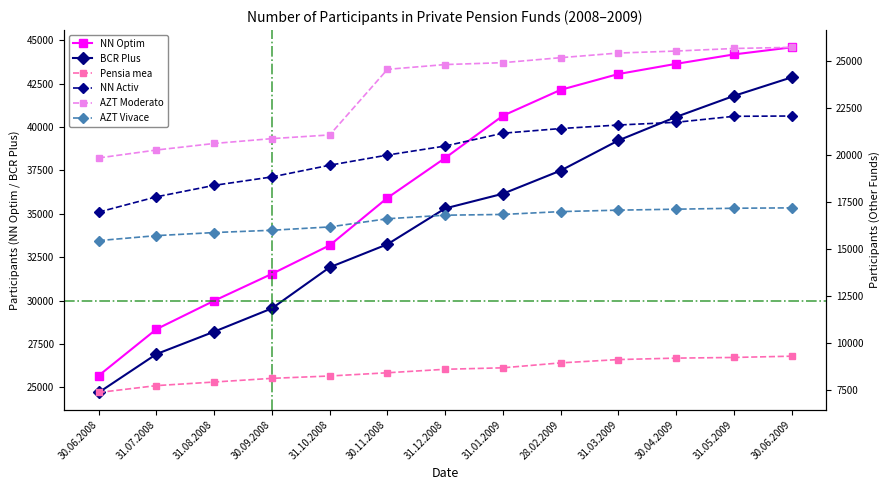

Reading left to right, list all the values displayed in this chart.

NN Optim: 30.06.2008=25686	31.07.2008=28360	31.08.2008=29997	30.09.2008=31544	31.10.2008=33187	30.11.2008=35921	31.12.2008=38217	31.01.2009=40650	28.02.2009=42140	31.03.2009=43051	30.04.2009=43638	31.05.2009=44179	30.06.2009=44587
BCR Plus: 30.06.2008=24712	31.07.2008=26925	31.08.2008=28215	30.09.2008=29557	31.10.2008=31922	30.11.2008=33248	31.12.2008=35312	31.01.2009=36157	28.02.2009=37491	31.03.2009=39227	30.04.2009=40582	31.05.2009=41791	30.06.2009=42859
Pensia mea: 30.06.2008=7372	31.07.2008=7737	31.08.2008=7928	30.09.2008=8123	31.10.2008=8248	30.11.2008=8420	31.12.2008=8605	31.01.2009=8683	28.02.2009=8945	31.03.2009=9121	30.04.2009=9198	31.05.2009=9233	30.06.2009=9301
NN Activ: 30.06.2008=16959	31.07.2008=17770	31.08.2008=18379	30.09.2008=18828	31.10.2008=19449	30.11.2008=19989	31.12.2008=20469	31.01.2009=21150	28.02.2009=21398	31.03.2009=21585	30.04.2009=21730	31.05.2009=22048	30.06.2009=22064
AZT Moderato: 30.06.2008=19836	31.07.2008=20257	31.08.2008=20605	30.09.2008=20862	31.10.2008=21058	30.11.2008=24544	31.12.2008=24798	31.01.2009=24898	28.02.2009=25164	31.03.2009=25410	30.04.2009=25516	31.05.2009=25652	30.06.2009=25713
AZT Vivace: 30.06.2008=15443	31.07.2008=15707	31.08.2008=15871	30.09.2008=15993	31.10.2008=16170	30.11.2008=16605	31.12.2008=16793	31.01.2009=16833	28.02.2009=16984	31.03.2009=17061	30.04.2009=17112	31.05.2009=17162	30.06.2009=17183